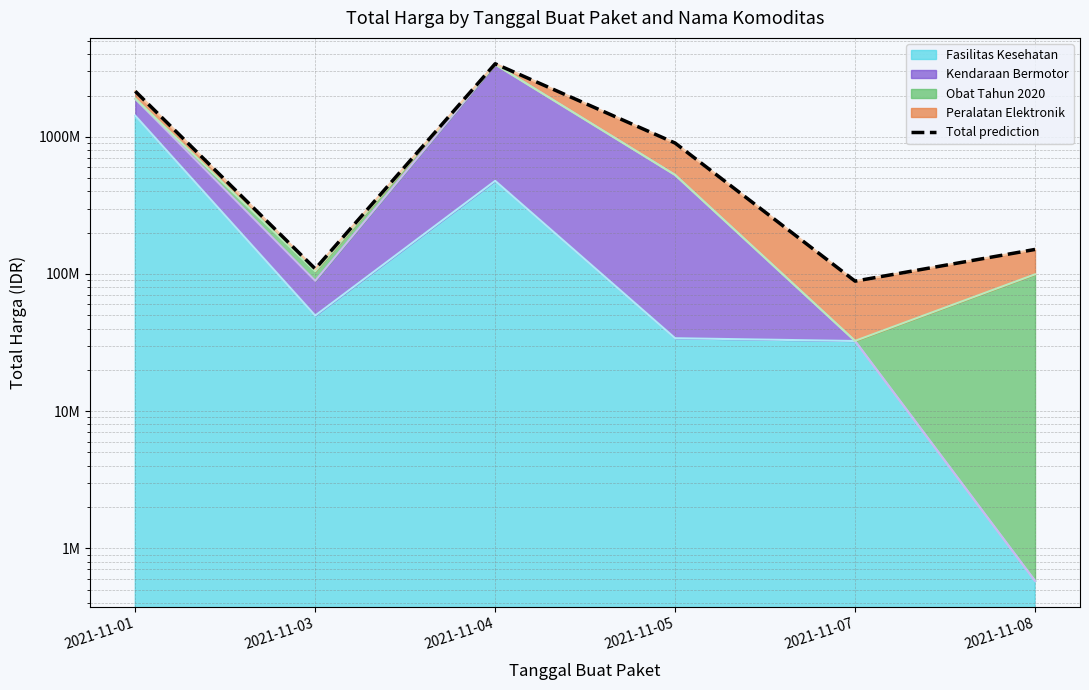

List the labels in order of value, largest first.

2021-11-04, 2021-11-01, 2021-11-05, 2021-11-08, 2021-11-03, 2021-11-07